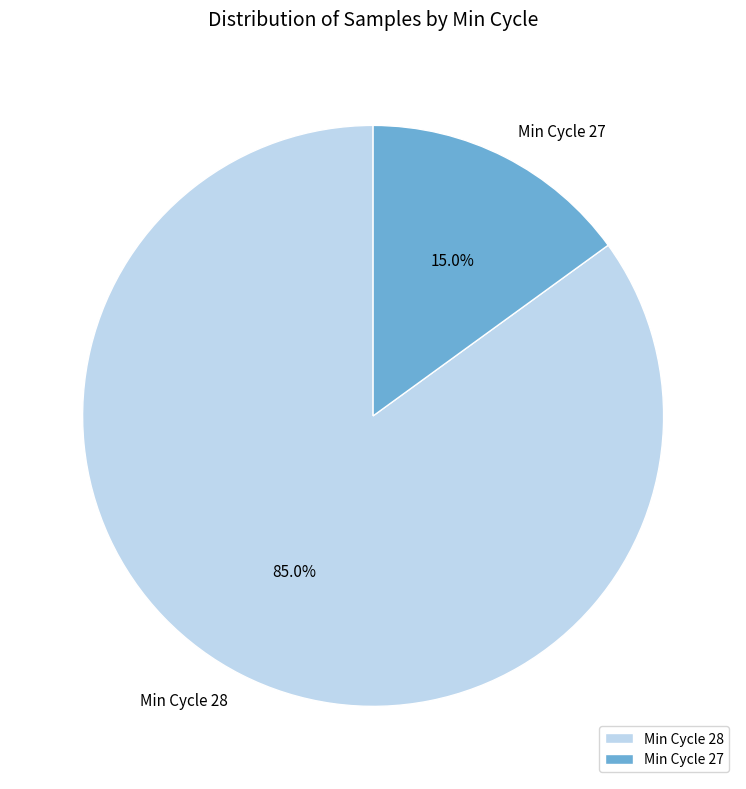

Does any single category account for the majority?

Yes